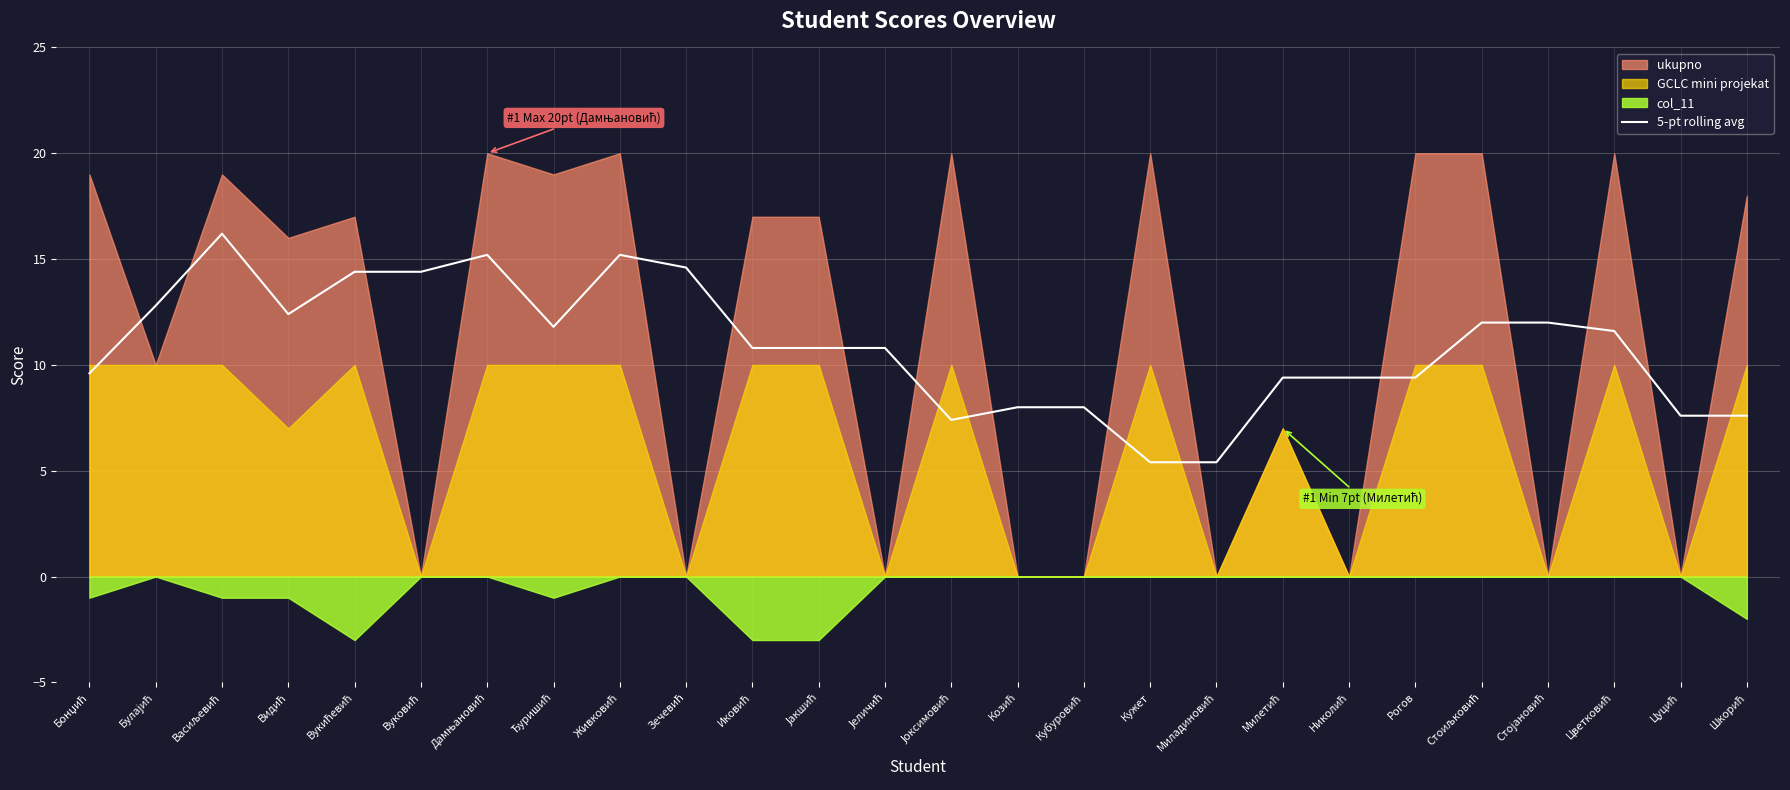

The value at Бонџић is 9.6. True or false?

True